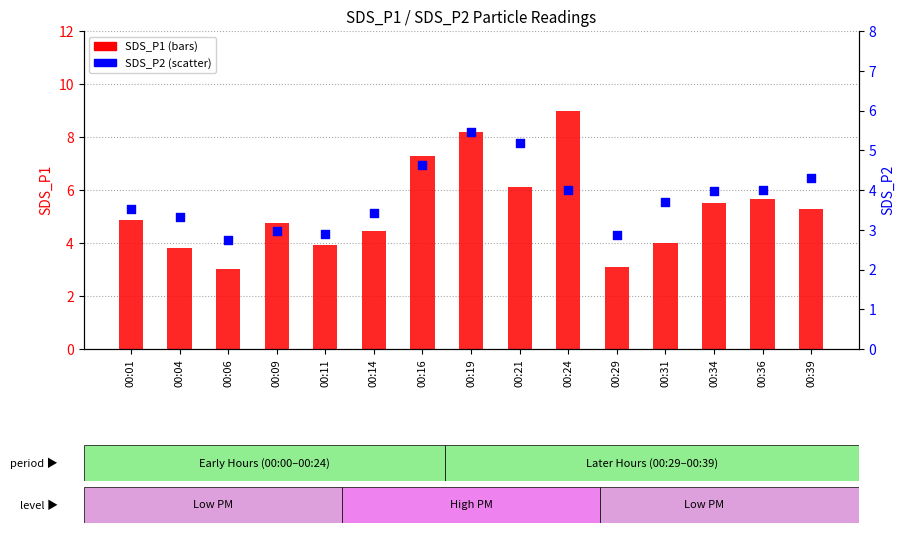

Which series has the largest total across all categories?

SDS_P1